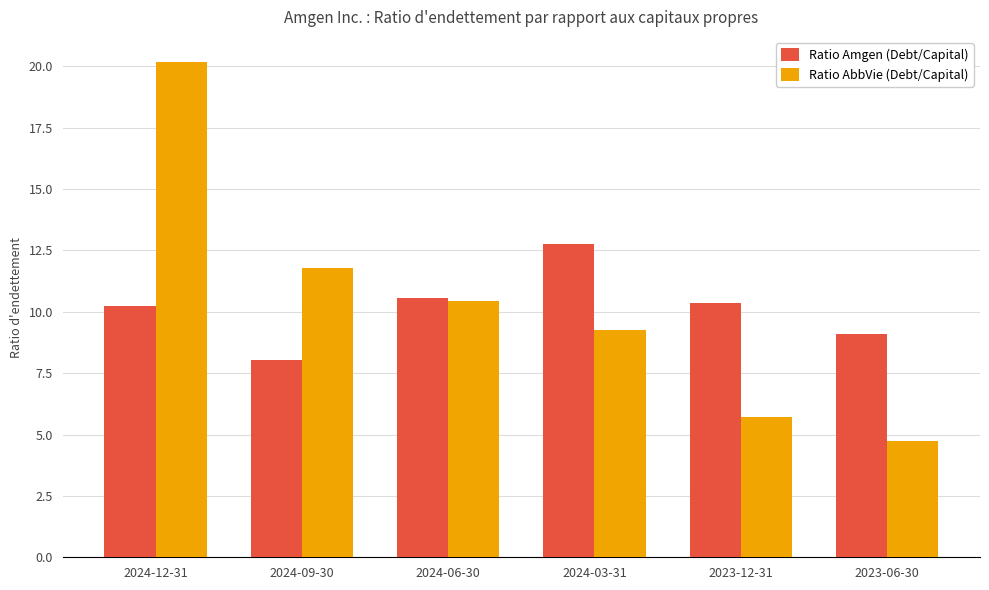

What is the sum of all Ratio Amgen (Debt/Capital) values?

61.0